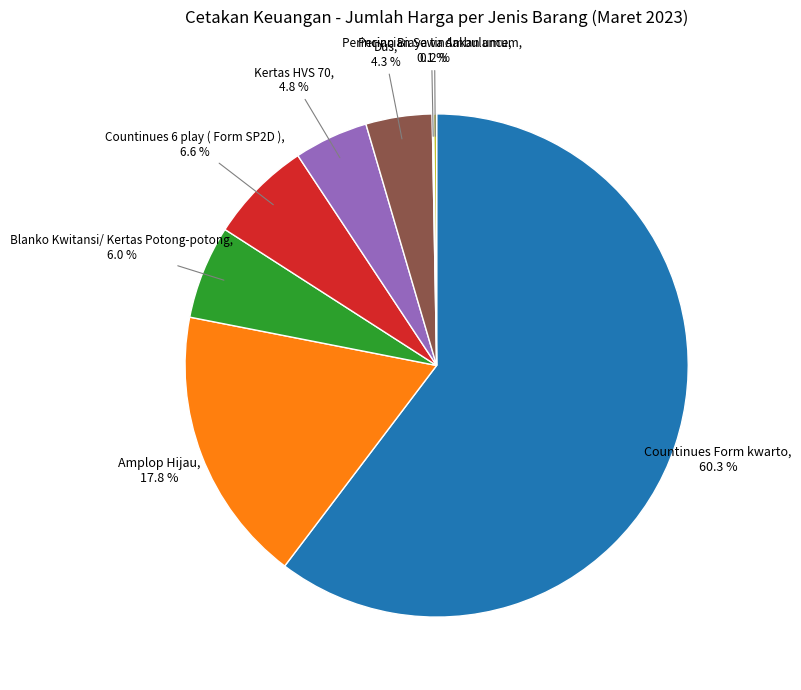

Is there a majority slice in this chart?

Yes